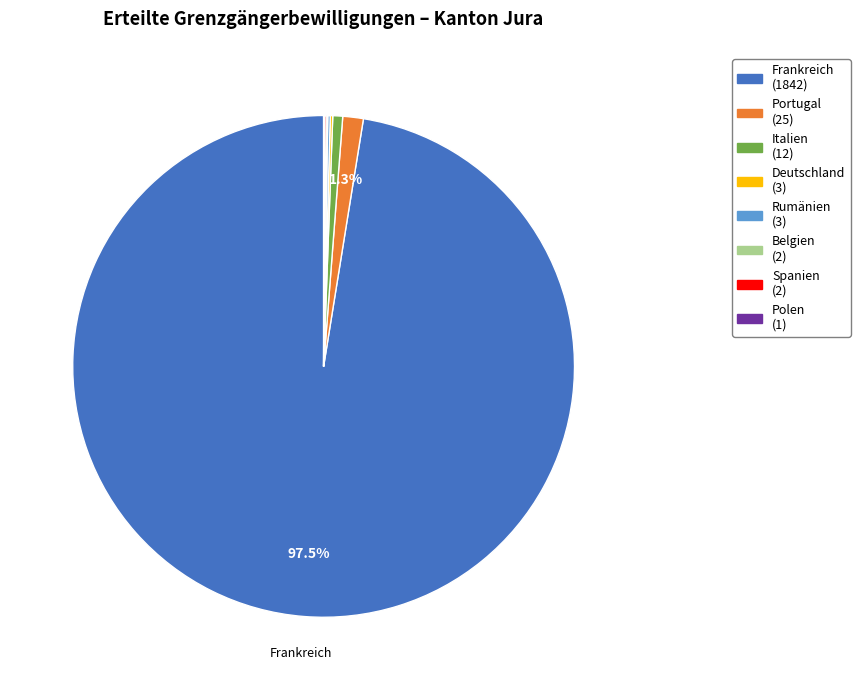

Is there a majority slice in this chart?

Yes